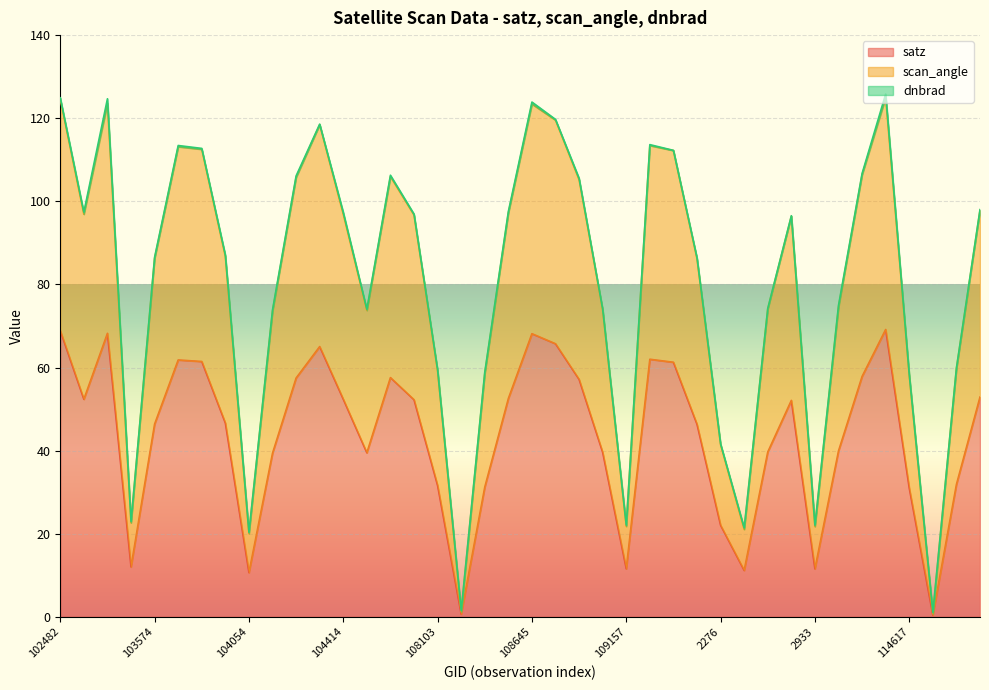

What position from the left is 114845?

39